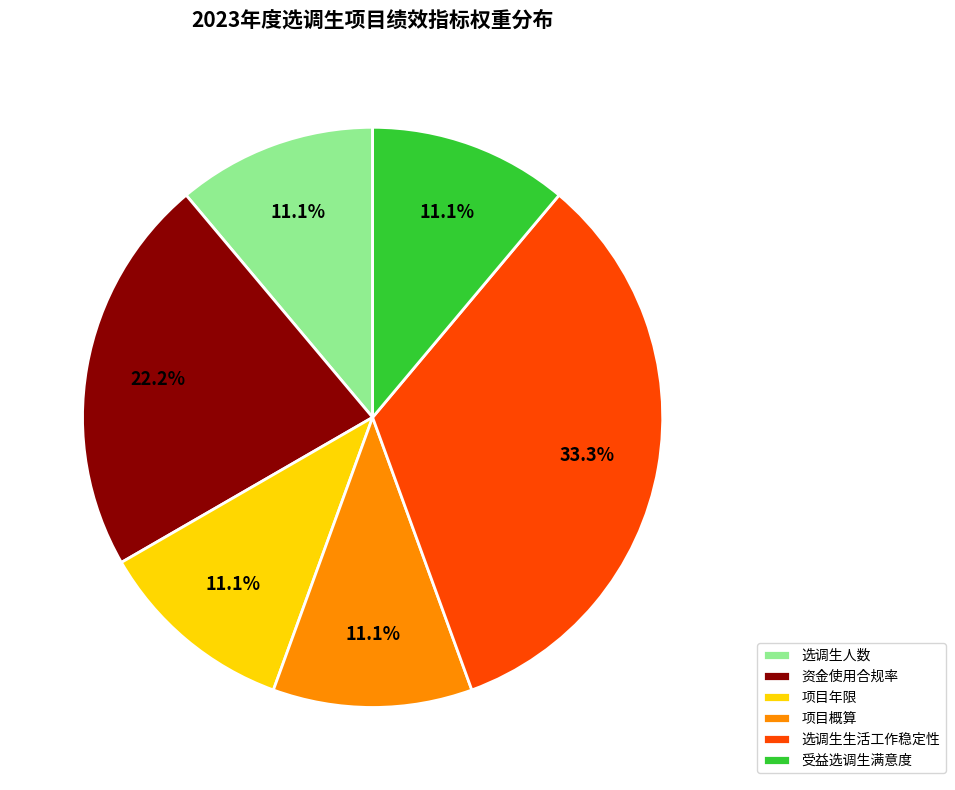

How many slices are in this pie chart?

6